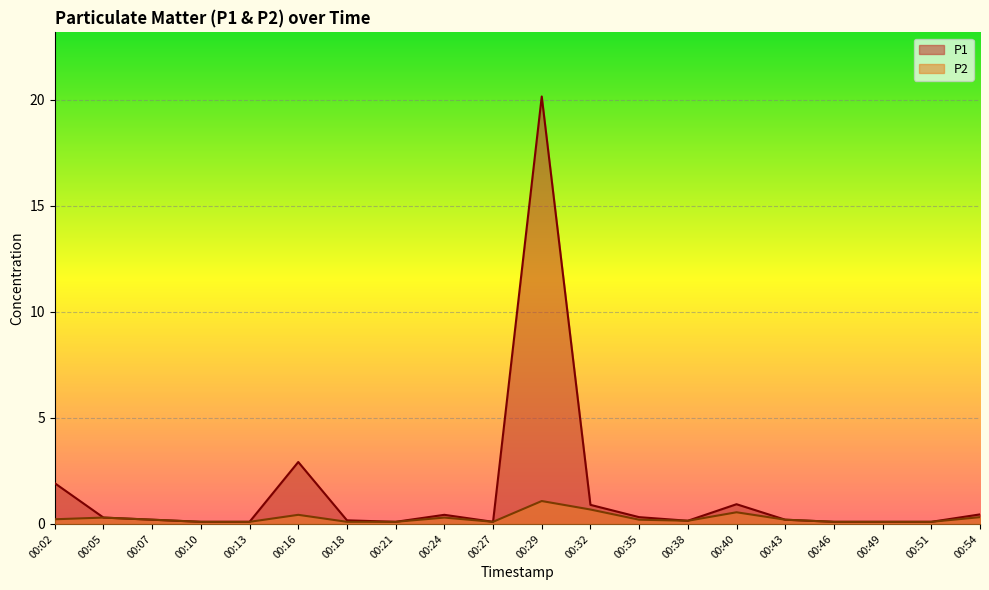

The P1 series shows 0.1 at 00:35. True or false?

False